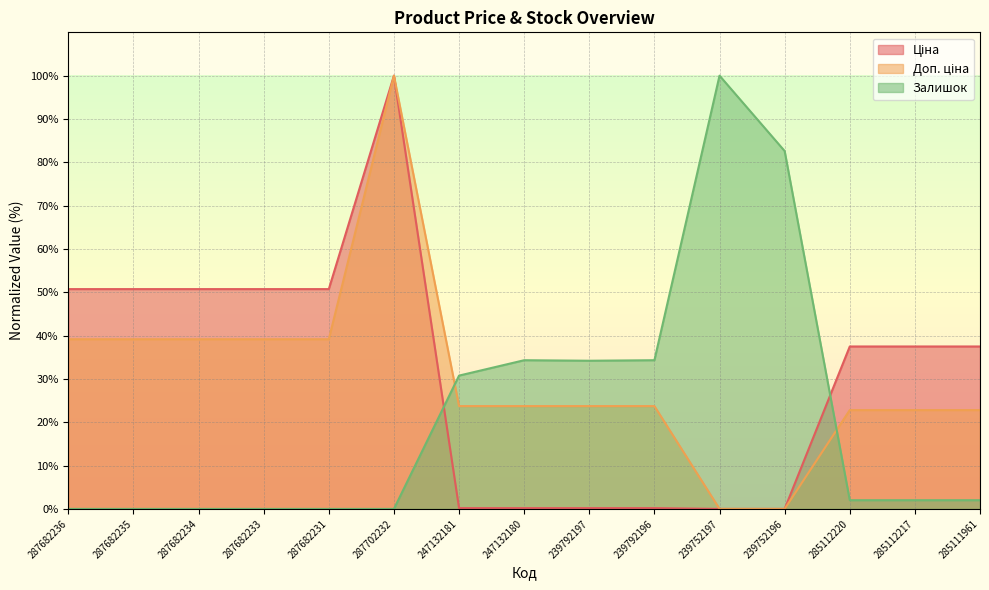

Reading left to right, what are all the values shown in this chart?

Ціна: 50.7	50.7	50.7	50.7	50.7	100.0	0.2	0.2	0.2	0.2	0.0	0.0	37.5	37.5	37.5
Доп. ціна: 39.2	39.2	39.2	39.2	39.2	100.0	23.7	23.7	23.7	23.7	0.0	0.0	22.8	22.8	22.8
Залишок: 0.0	0.0	0.0	0.0	0.0	0.0	30.8	34.3	34.2	34.3	100.0	82.6	2.0	2.0	2.0